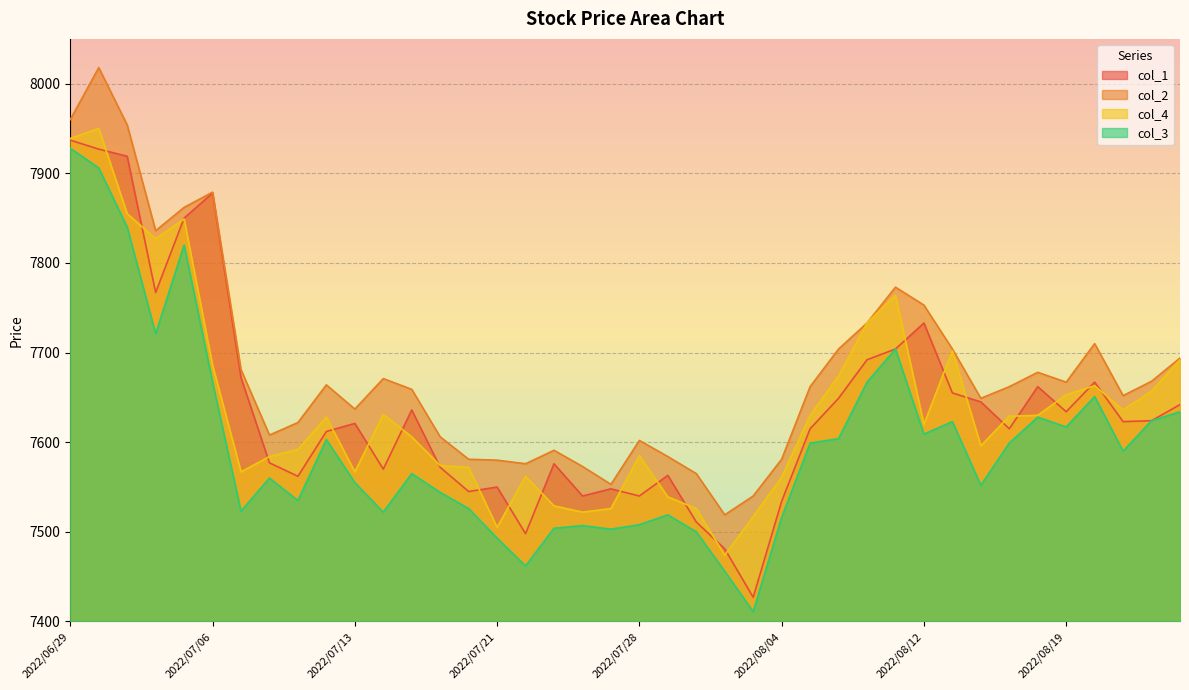

What is the label of the 3rd point from the right?

2022/08/23